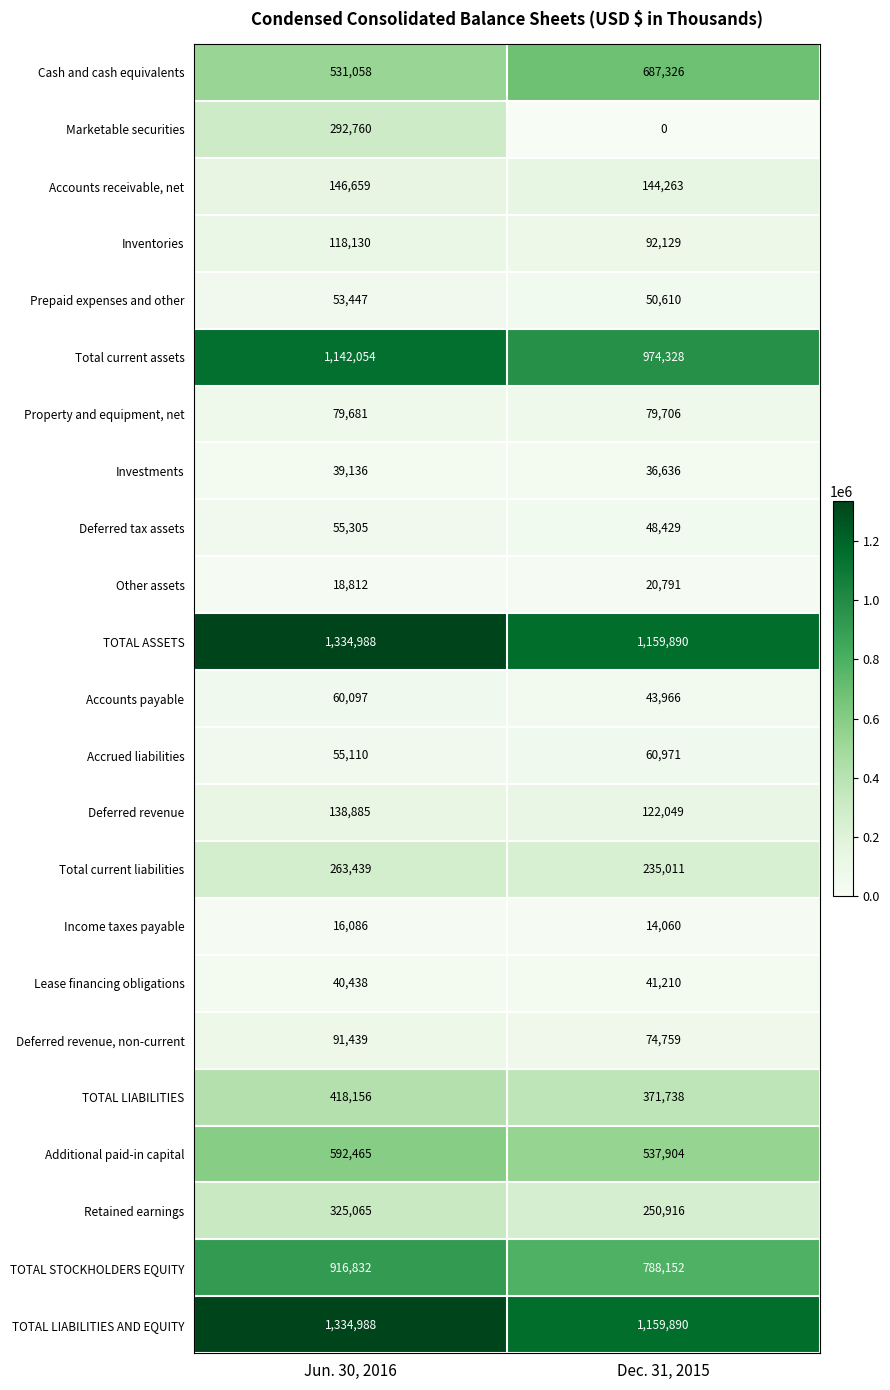

At which category is the sum across all series the highest?

Jun. 30, 2016